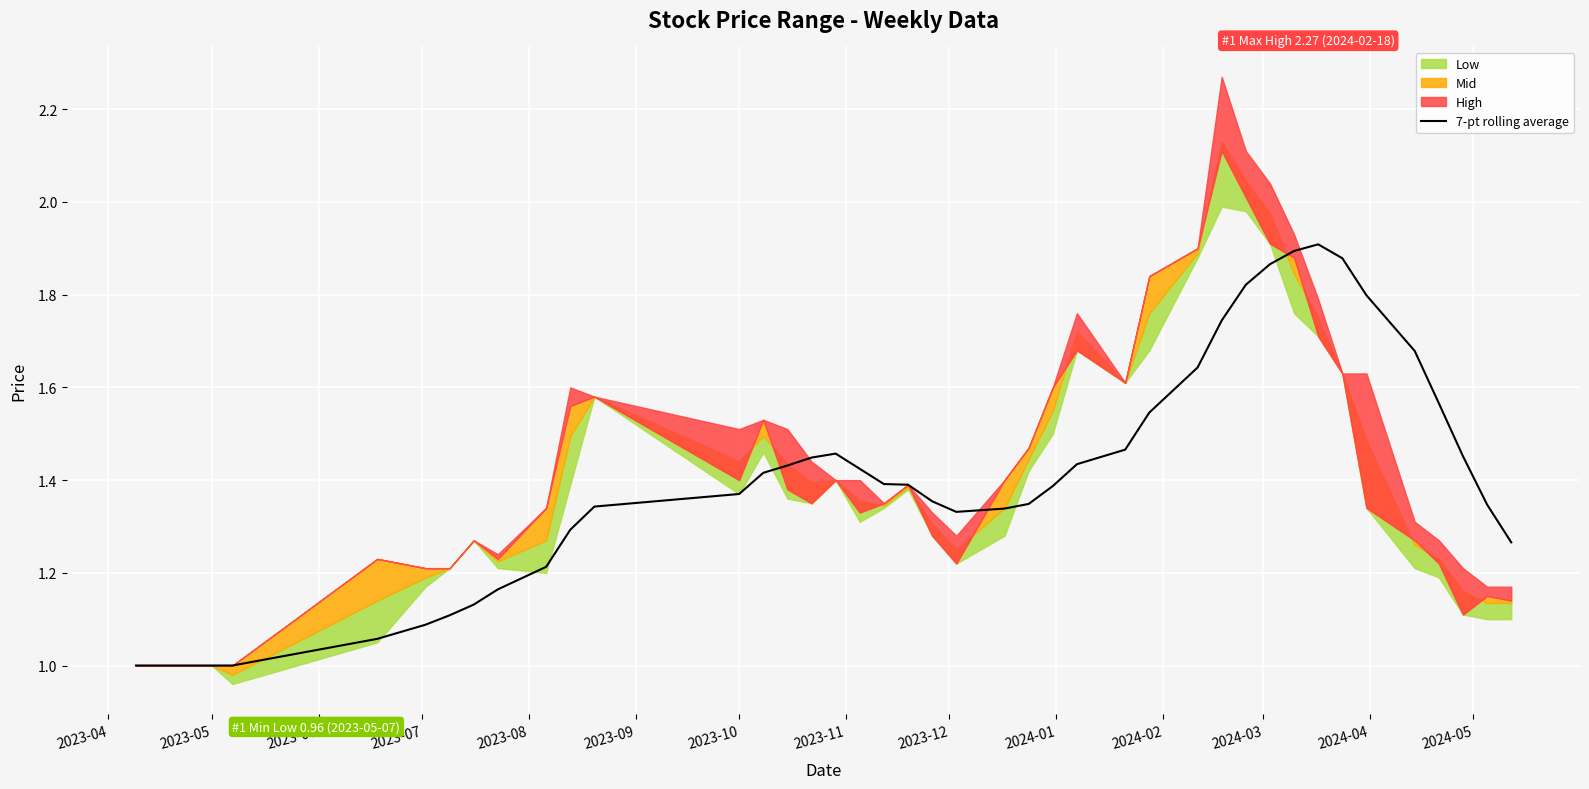

The chart shows a value of 2.7 at 27. True or false?

False